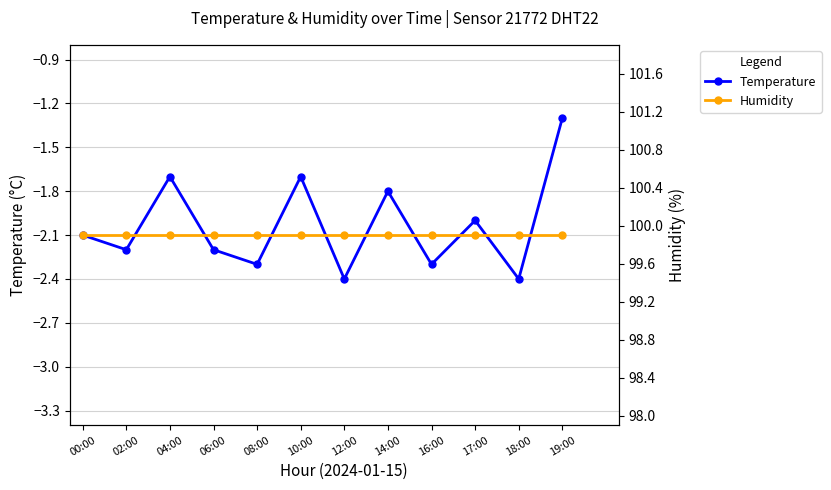

At which category does Temperature reach its first local peak?

04:00